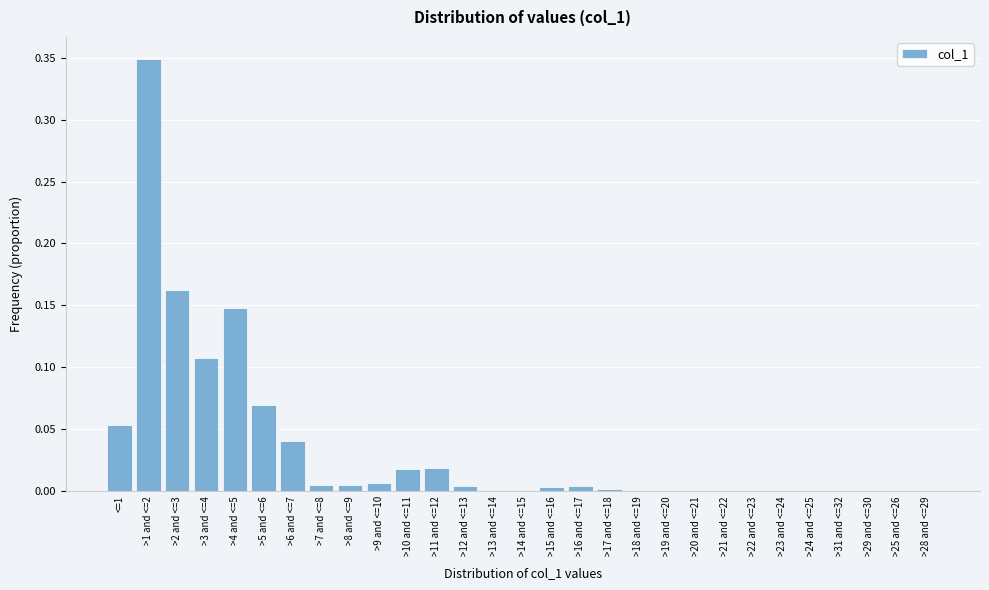

True or false: the data shows 0.1 at >1 and <=2.

False